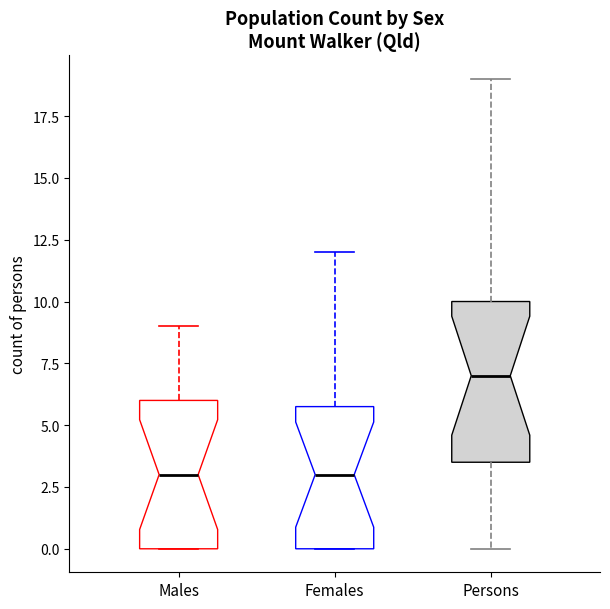

Reading left to right, transcribe this box plot: for each box, give where its median line is, the range the box spans, and where its two whiskers end, as read against the y-axis. The values are not printed on the chart, so give them approximately, as read against the axis.

Males: median 3.0, box 0.0 to 6.0, whiskers 0.0 to 9.0
Females: median 3.0, box 0.0 to 6.0, whiskers 0.0 to 12.0
Persons: median 7.0, box 3.5 to 10.0, whiskers 0.0 to 19.0